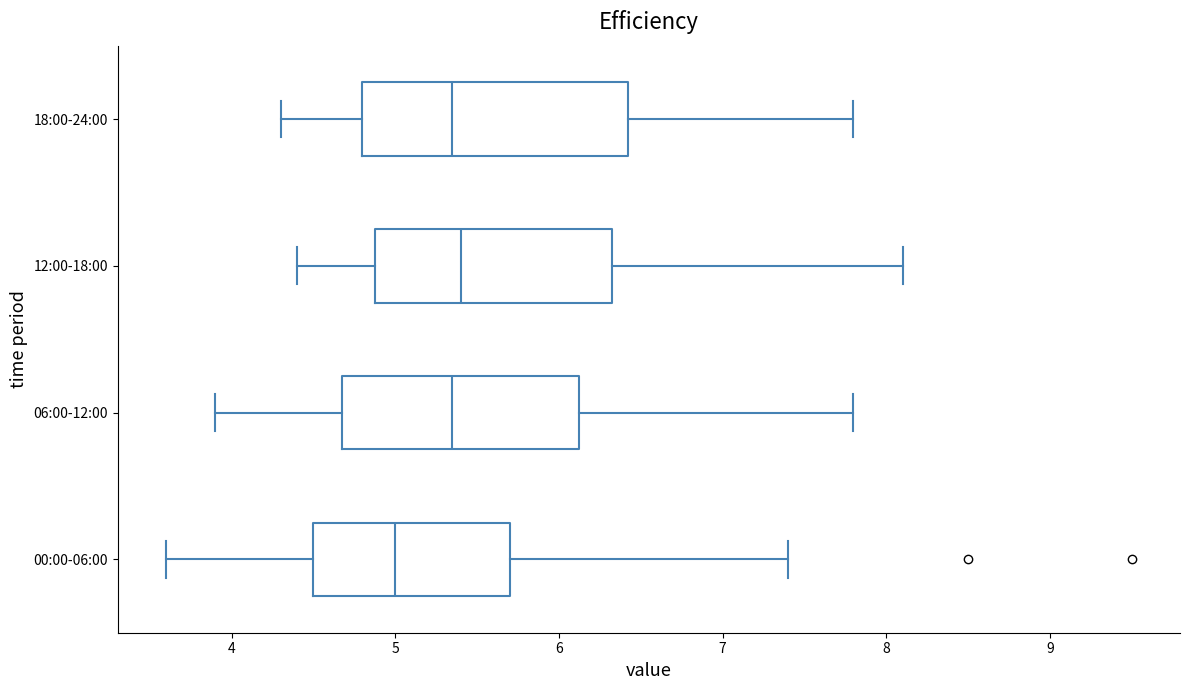

Where is the right edge of the box for 06:00-12:00 on the x-axis? The values are not printed on the chart, so give them approximately, as read against the axis.

6.1